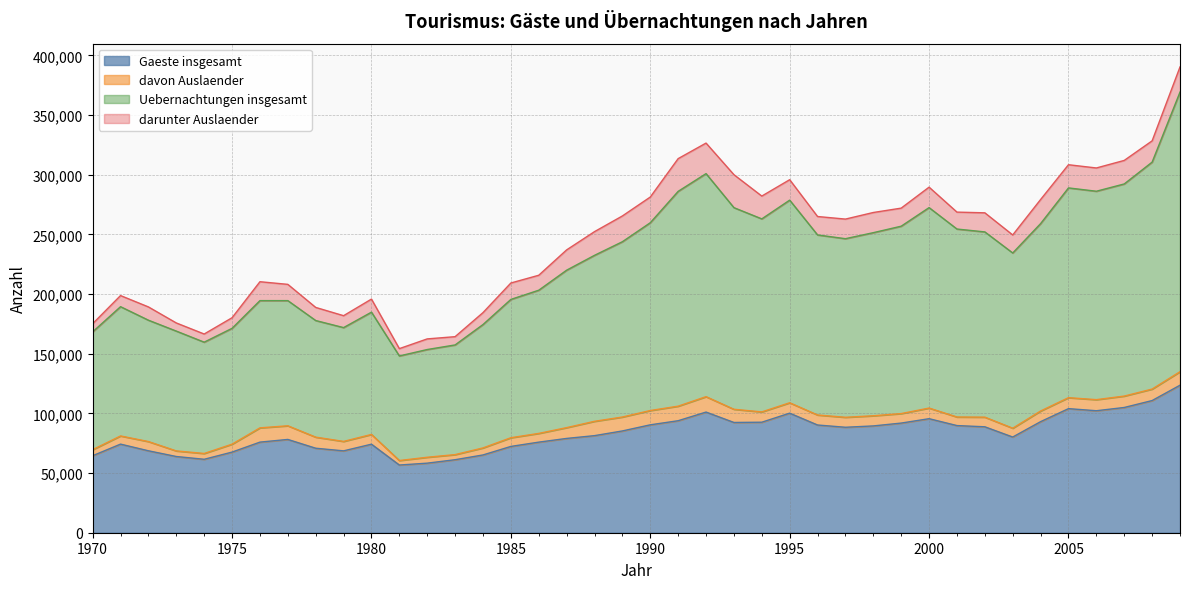

What is the average value of the Uebernachtungen insgesamt series?

229288